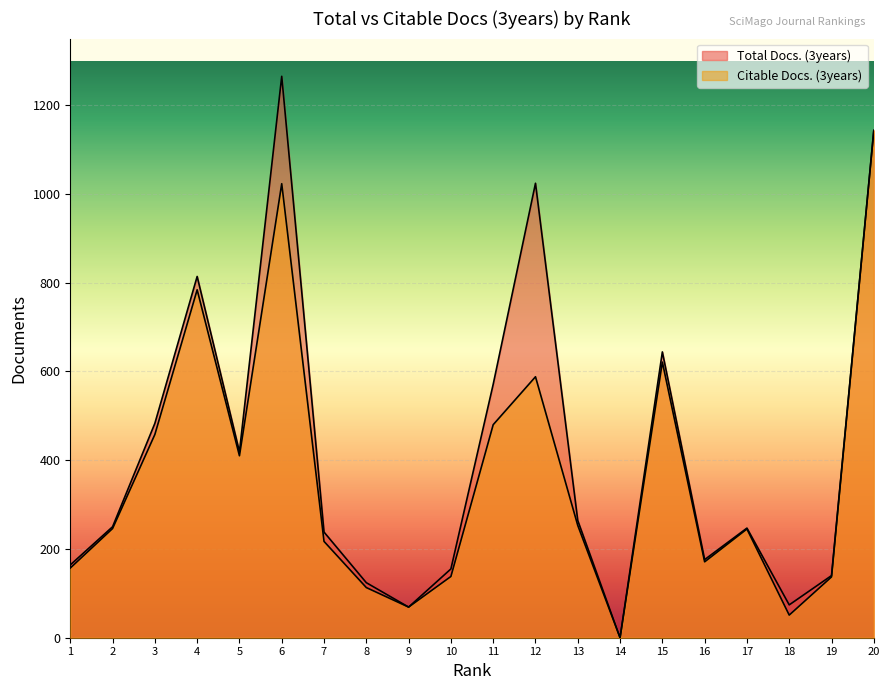

Between 9 and 15, which series saw the biggest shift?

Total Docs. (3years)